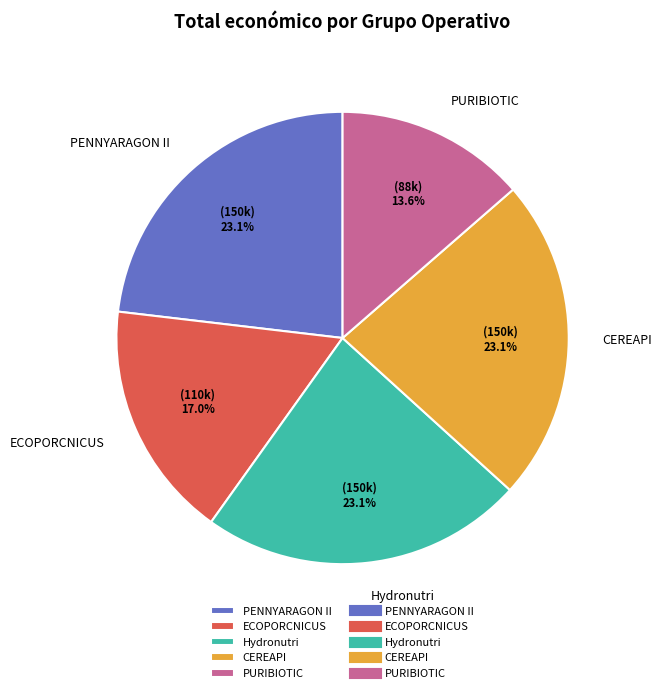

Approximately how many times larger is the value at ECOPORCNICUS compared to PENNYARAGON II?

0.7